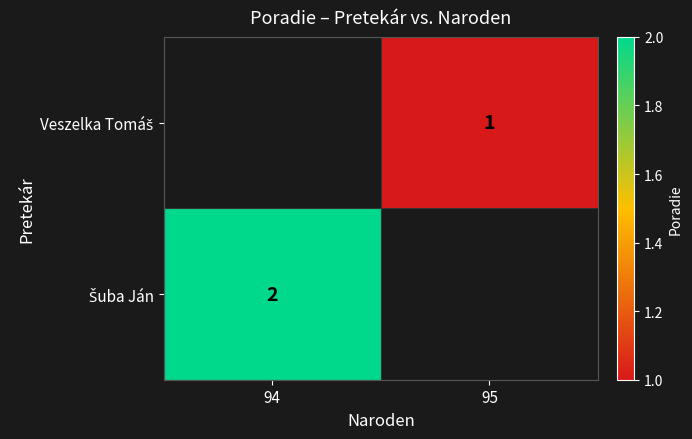

True or false: Veszelka Tomáš has a value of 1.0 at 95.

True